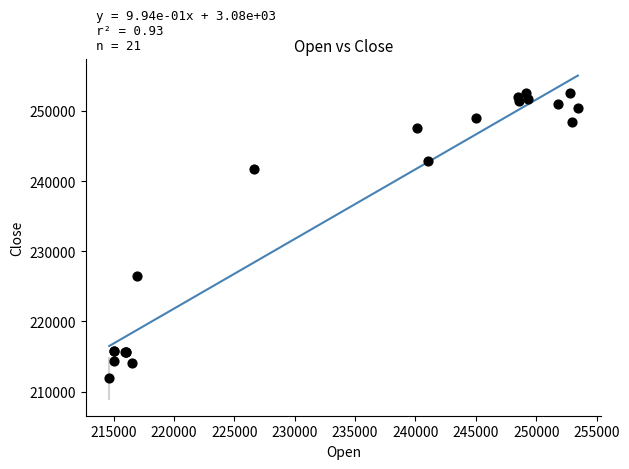

What Y value in the scatter plot is closest to 232200?

226553